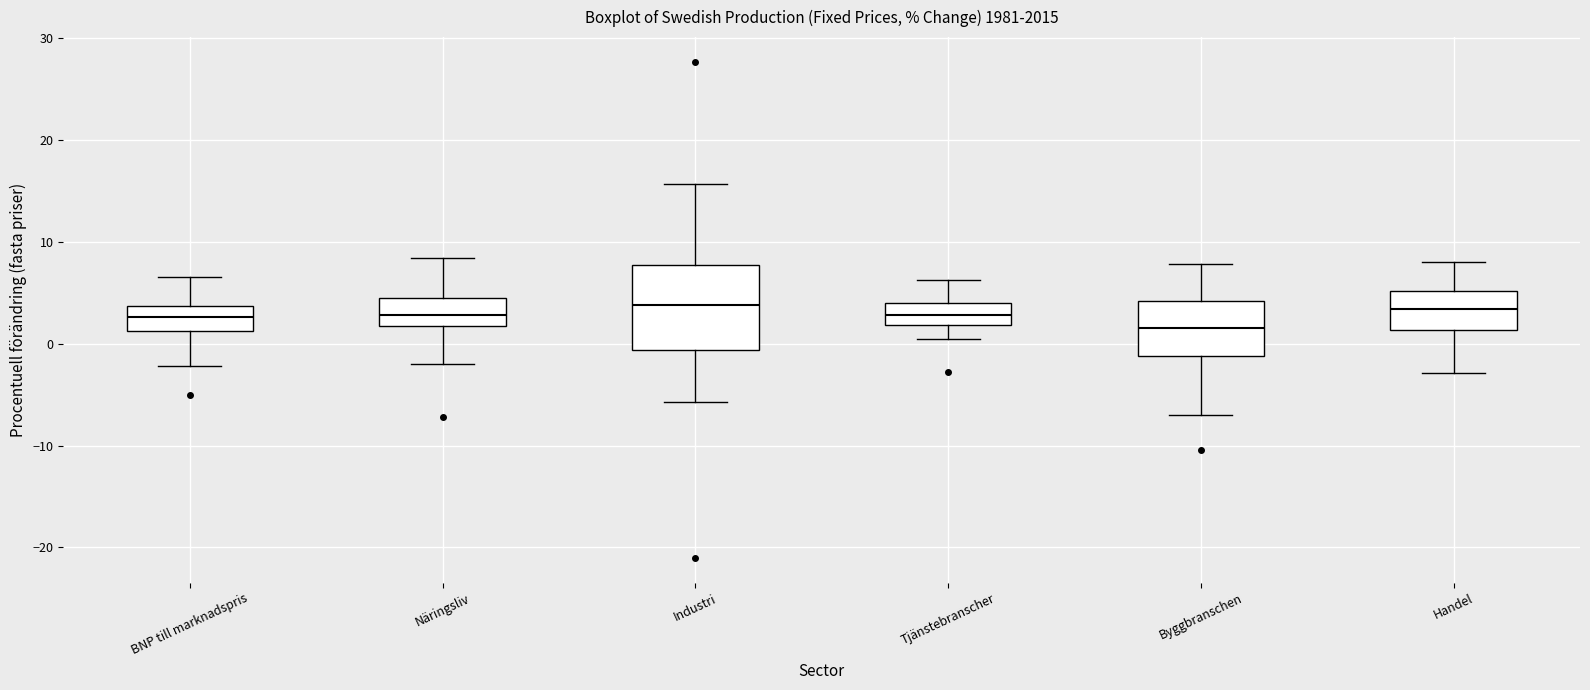

Reading left to right, transcribe this box plot: for each box, give where its median line is, the range the box spans, and where its two whiskers end, as read against the y-axis. The values are not printed on the chart, so give them approximately, as read against the axis.

BNP till marknadspris: median 3, box 1 to 4, whiskers -2 to 7
Näringsliv: median 3, box 2 to 4, whiskers -2 to 8
Industri: median 4, box -1 to 8, whiskers -6 to 16
Tjänstebranscher: median 3, box 2 to 4, whiskers 0 to 6
Byggbranschen: median 2, box -1 to 4, whiskers -7 to 8
Handel: median 3, box 1 to 5, whiskers -3 to 8